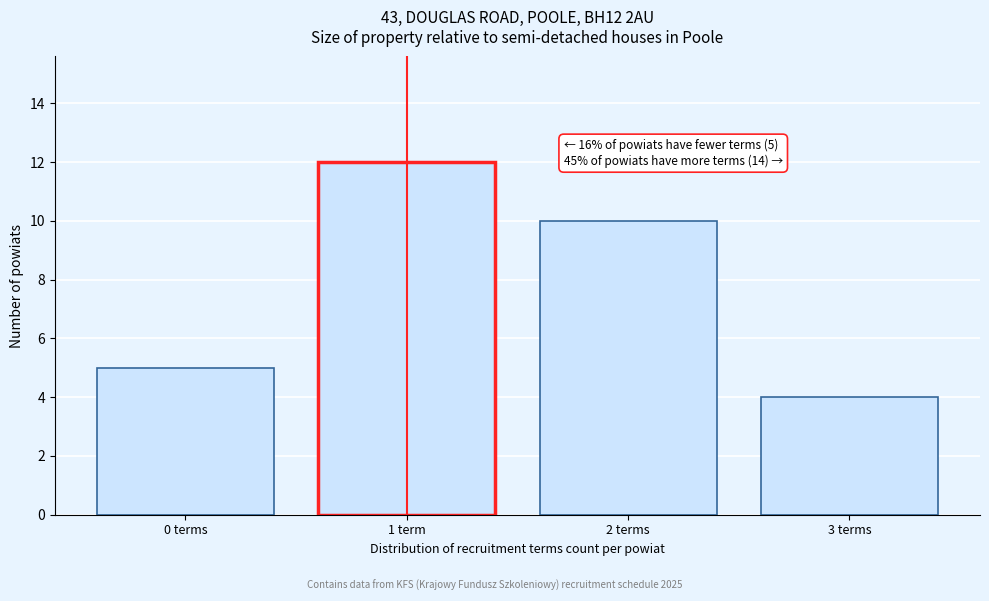

Reading left to right, extract all data points from this chart.

5	12	10	4